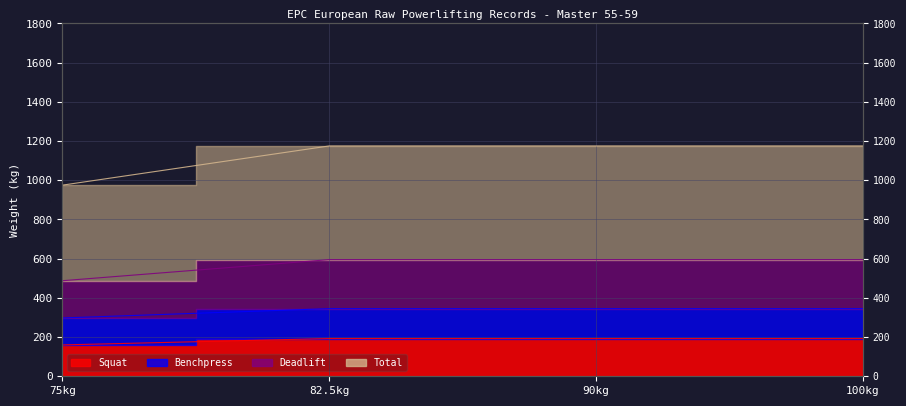

List the series in order of their peak value, lowest first.

Squat, Benchpress, Deadlift, Total